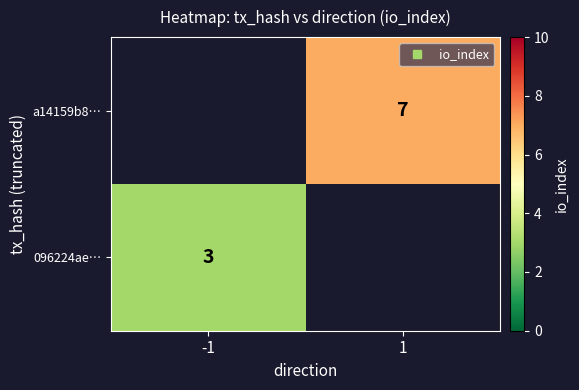

Between -1 and 1, which is larger?

1